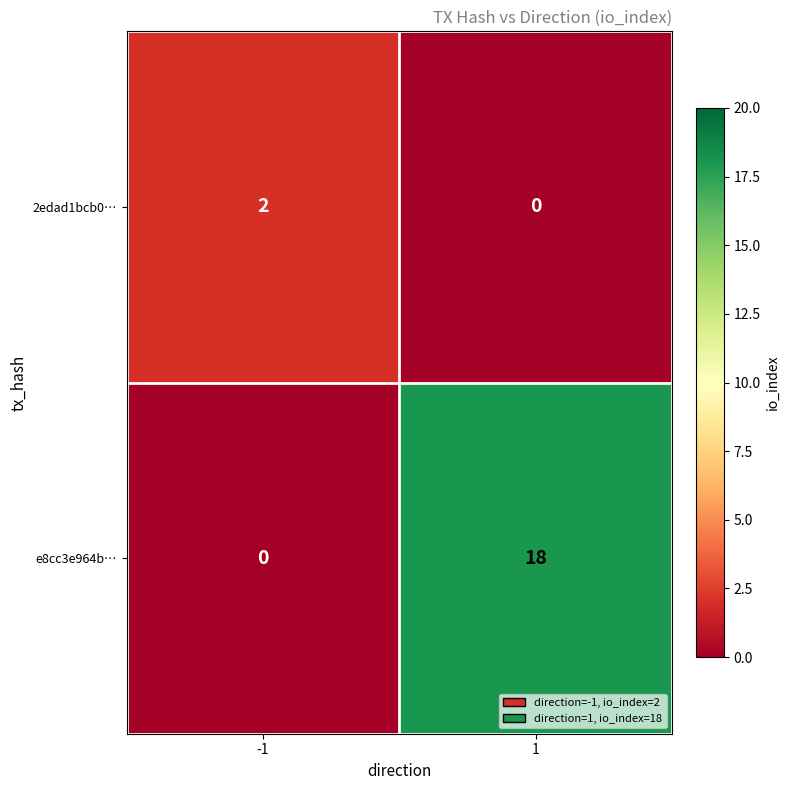

What is the maximum value shown in the chart?

18